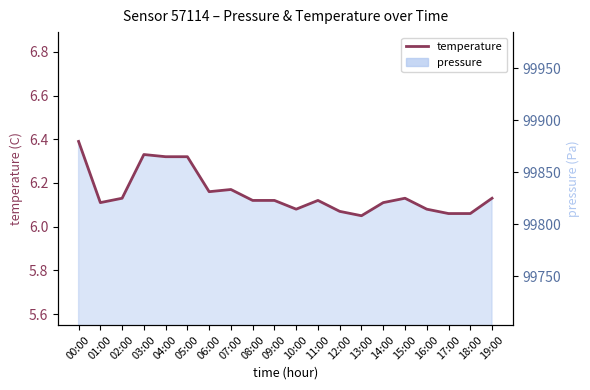

What is the value of the 2nd point from the left?

6.1